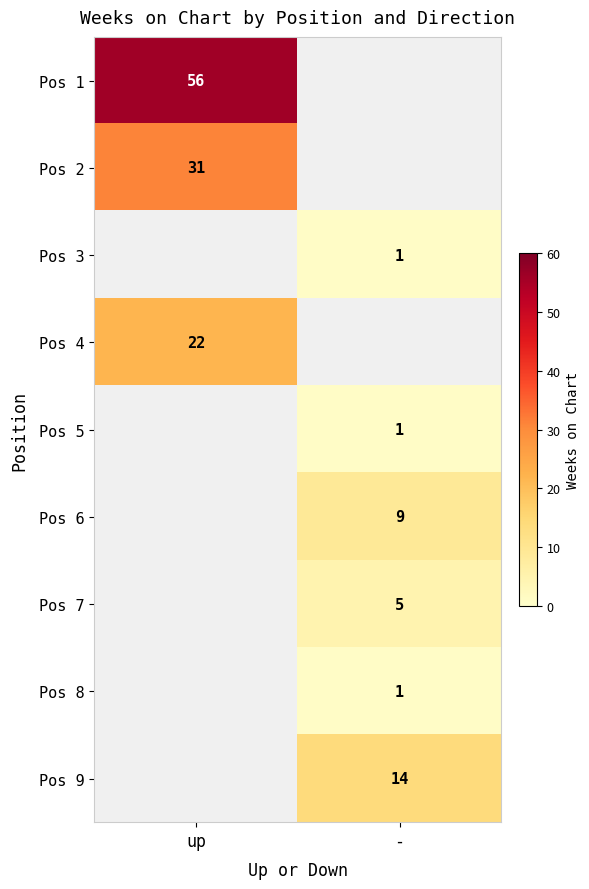

The Pos 3 series shows 1 at -. True or false?

True